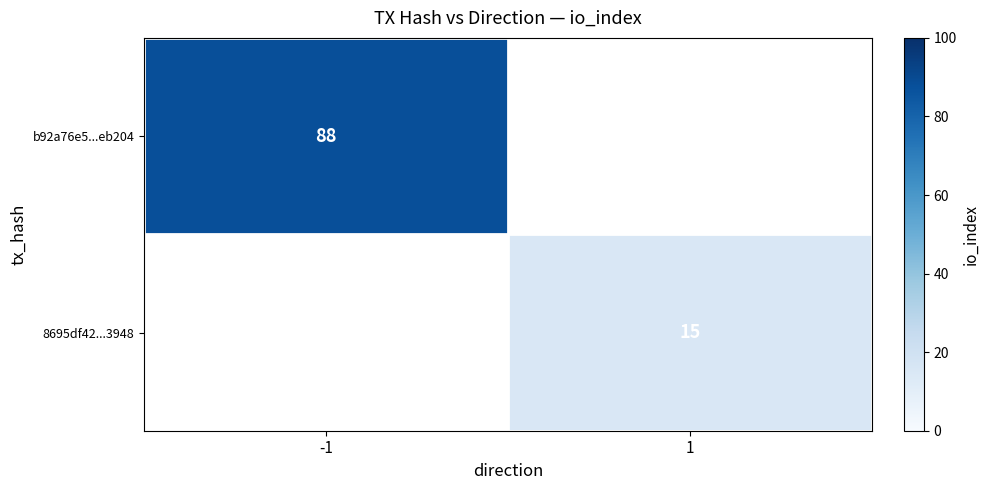

Is it true that b92a76e5...eb204 equals 88 at -1?

True